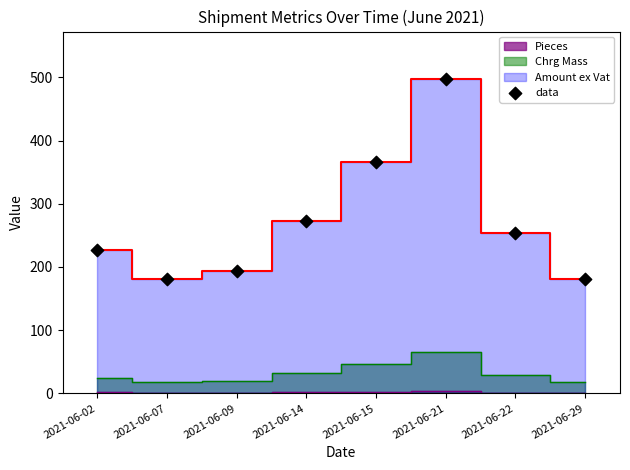

What is the average Y value?

271.9